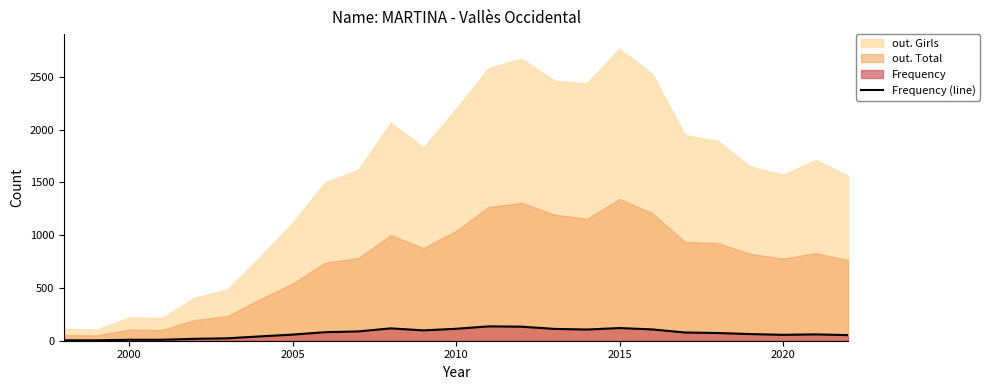

What is the difference between the second highest and second lowest values?

129